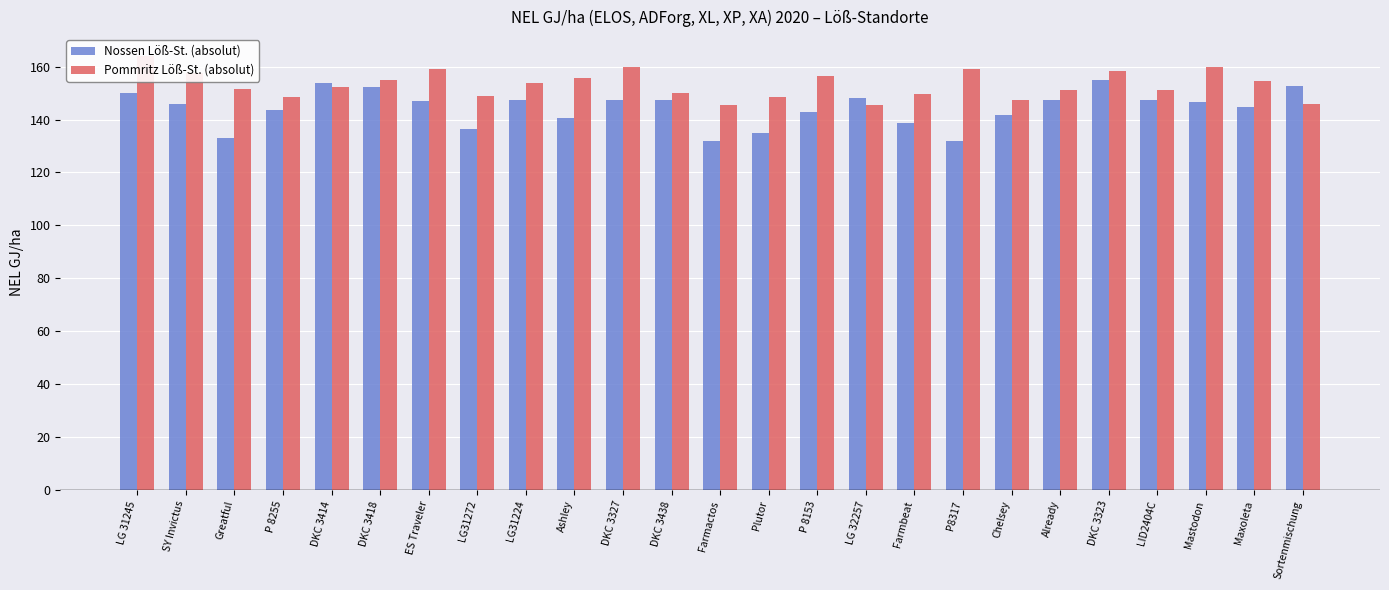

Reading left to right, transcribe all the data shown in this chart.

Nossen Löß-St. (absolut): 149.9	145.8	133.0	143.4	153.6	152.3	147.1	136.6	147.5	140.6	147.4	147.5	131.8	135.1	142.8	148.1	138.6	131.8	141.7	147.4	154.9	147.3	146.8	144.7	152.7
Pommritz Löß-St. (absolut): 164.0	157.4	151.6	148.5	152.3	154.8	158.9	148.8	153.7	155.7	159.7	150.1	145.6	148.4	156.6	145.6	149.7	158.9	147.4	151.2	158.3	151.2	159.8	154.6	145.8